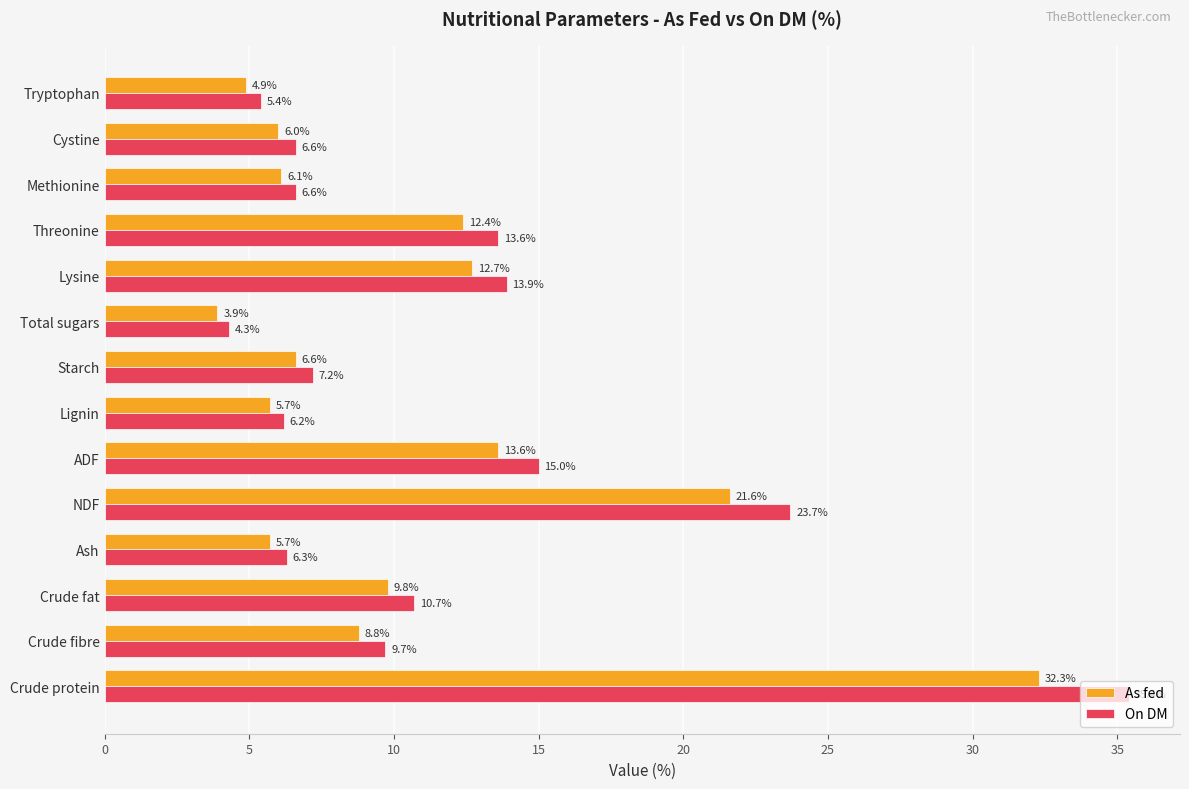

Which category has the lowest value in the As fed series?

Total sugars